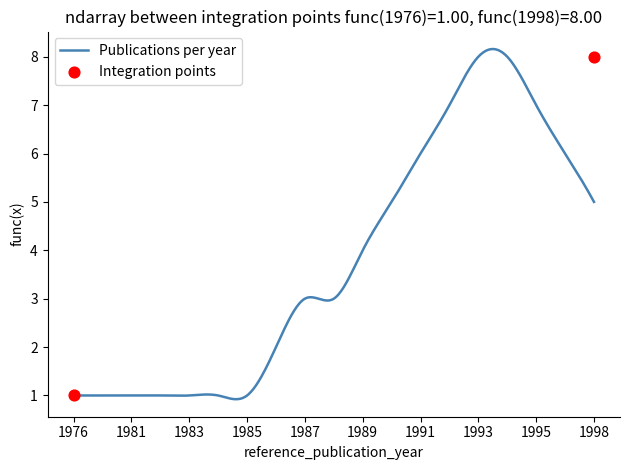

What is the change in value from 1985 to 1994?

+7